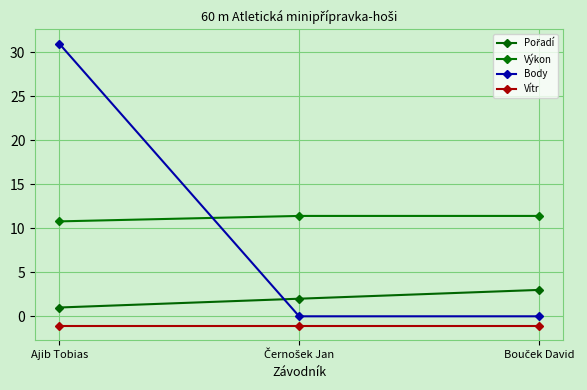

What is the maximum value shown in the chart?

31.0